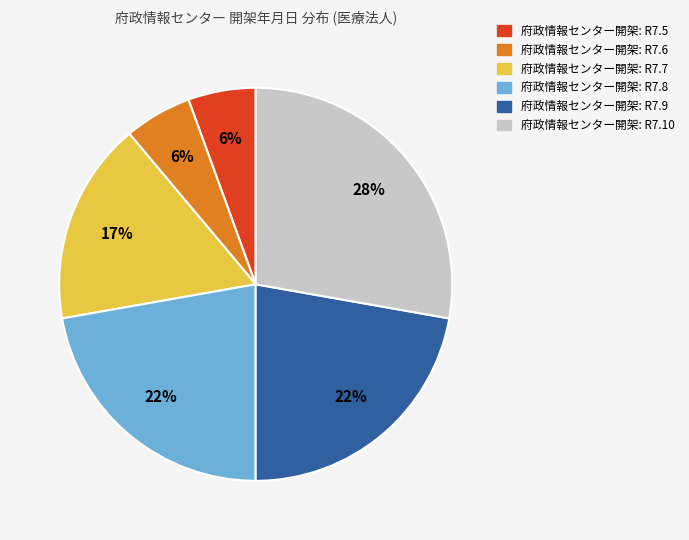

Is there a majority slice in this chart?

No